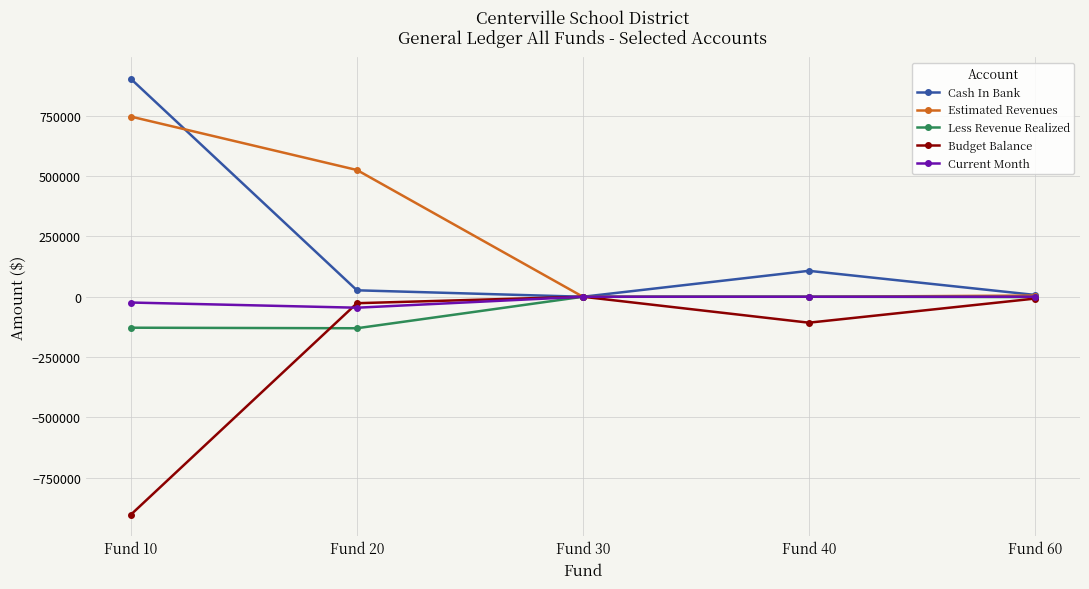

Does the chart display data point markers on the line(s)?

Yes